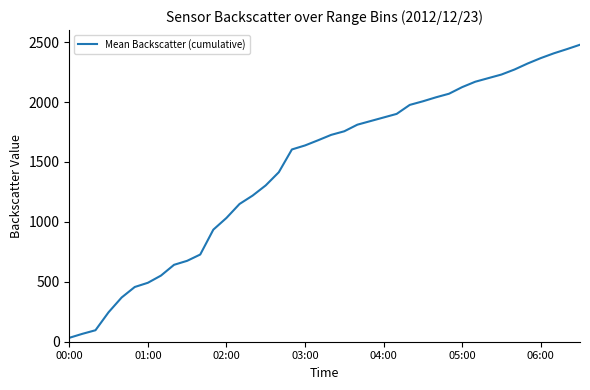

What is the difference between the maximum and minimum values?

2445.3